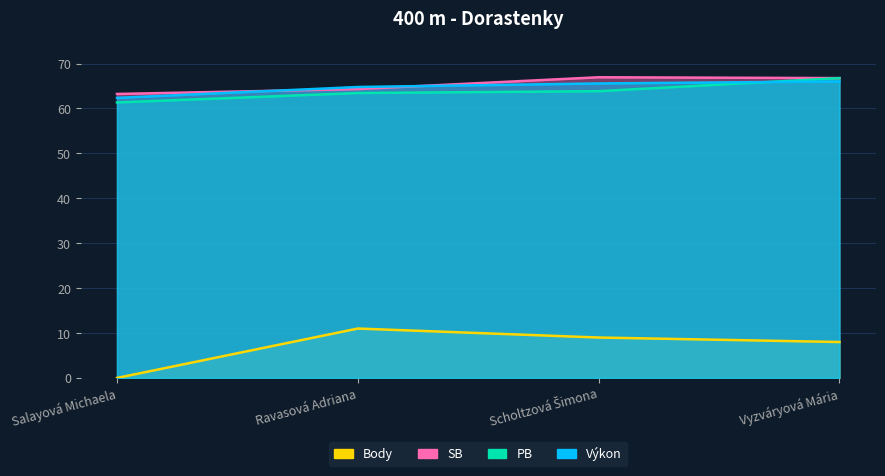

How many categories are shown in the chart?

4